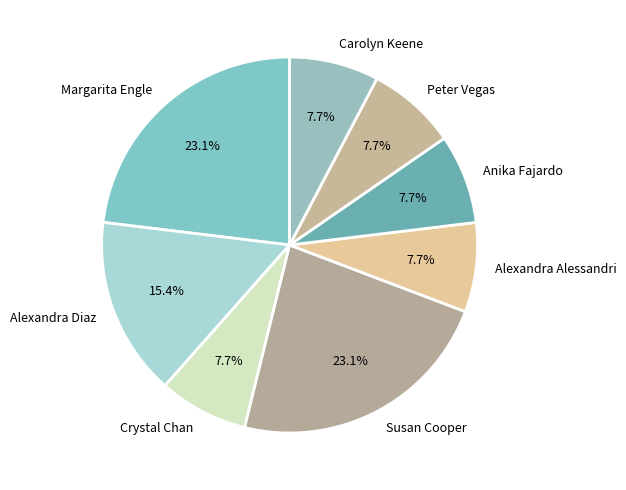

Is Crystal Chan the majority of the pie?

No